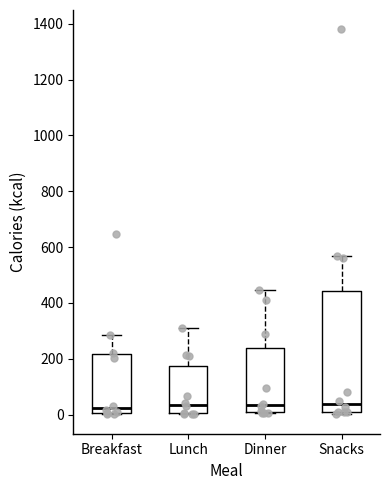

Reading left to right, read every box against the y-axis: the position of its median line, the range the box covers, and the ends of its whiskers. The values are not printed on the chart, so give them approximately, as read against the axis.

Breakfast: median 20, box 0 to 220, whiskers 0 to 280
Lunch: median 40, box 0 to 180, whiskers 0 to 320
Dinner: median 40, box 0 to 240, whiskers 0 to 440
Snacks: median 40, box 0 to 440, whiskers 0 (just below the box's lower edge) to 560